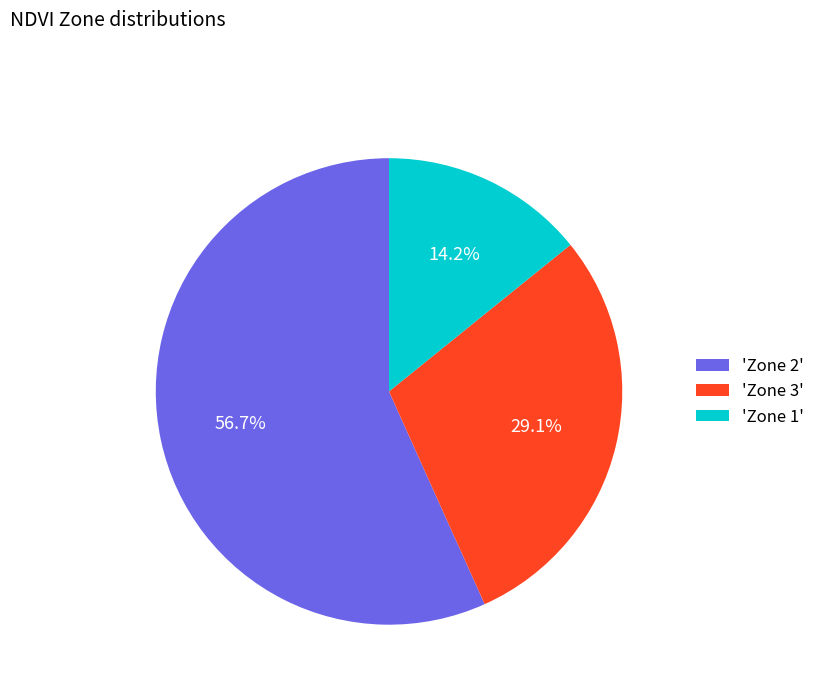

Between 'Zone 3' and 'Zone 2', which is larger?

'Zone 2'